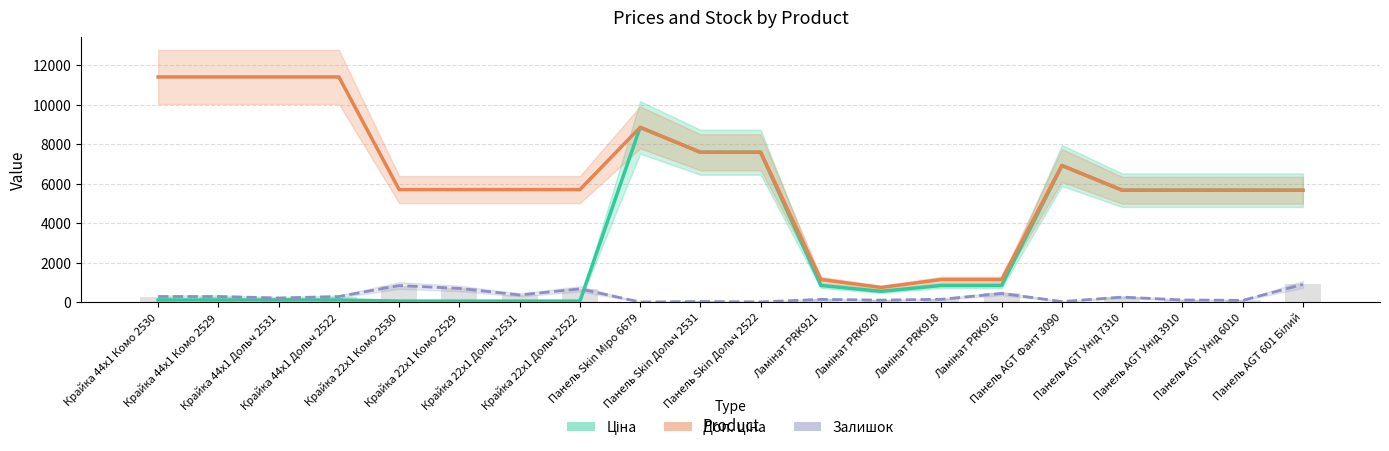

At which label does Залишок first exceed 259?

Крайка 44x1 Комо 2530